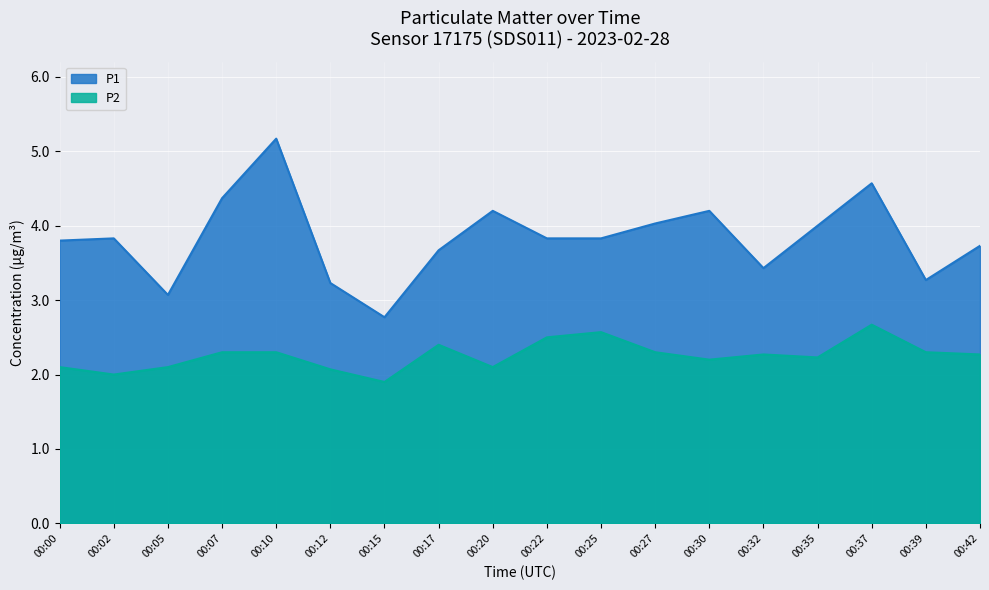

True or false: P2 and P1 intersect in this chart.

False